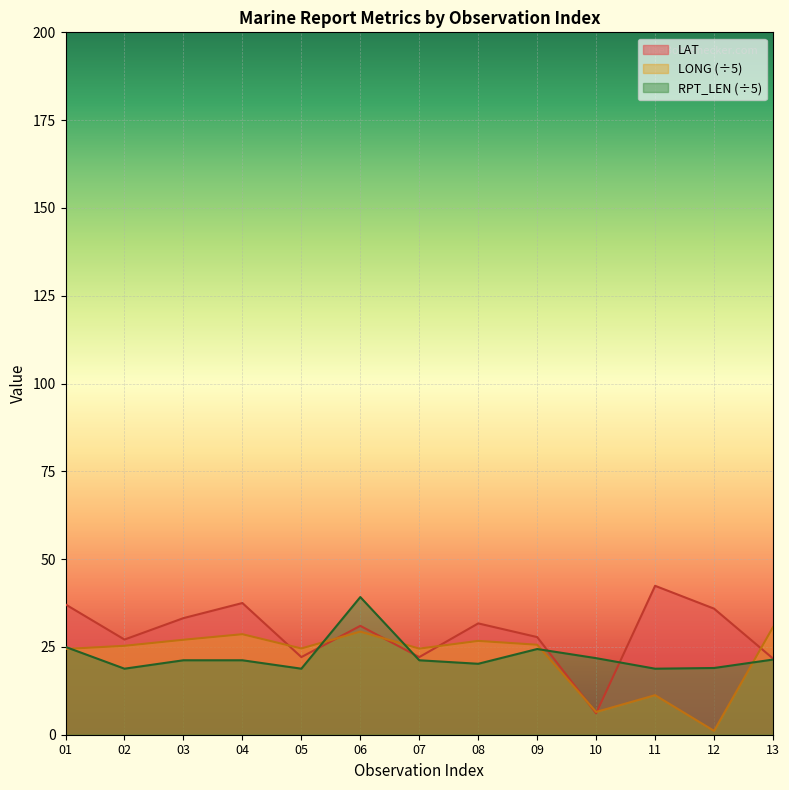

After their last crossing, which series has the higher values: RPT_LEN or LAT?

LAT